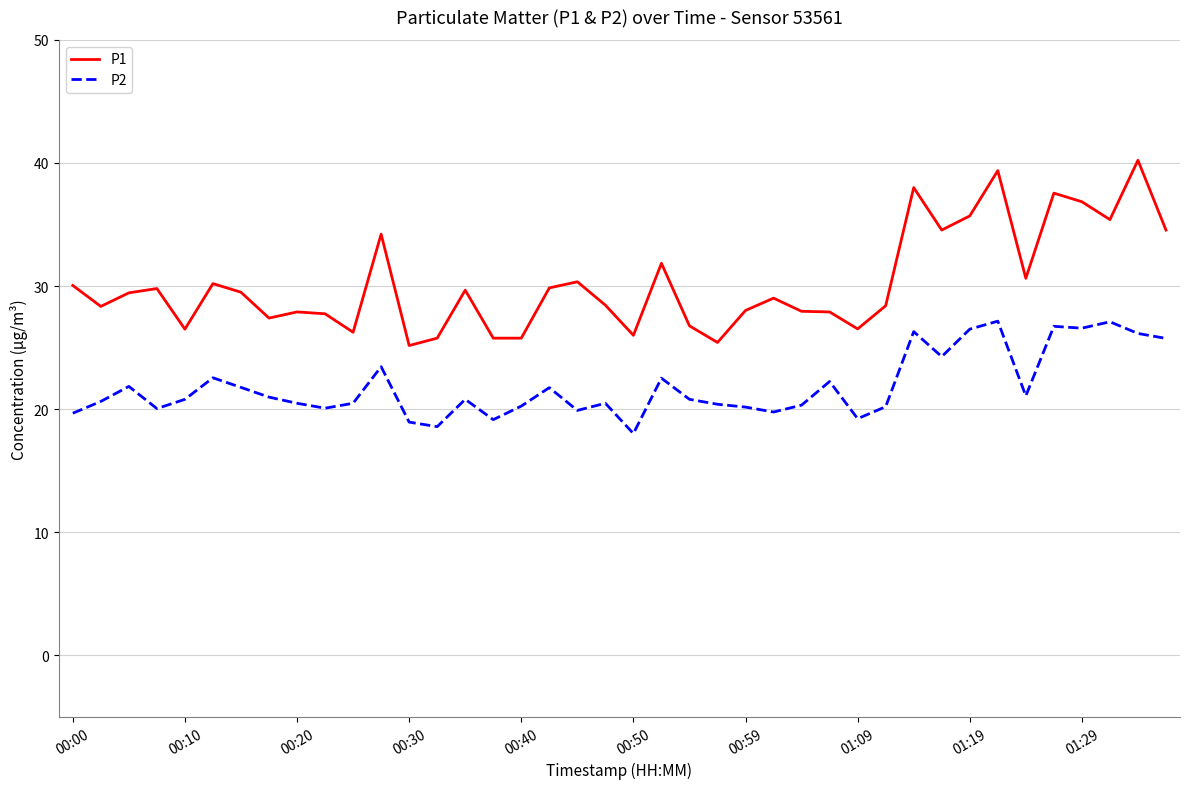

True or false: P1 and P2 cross at least once.

False